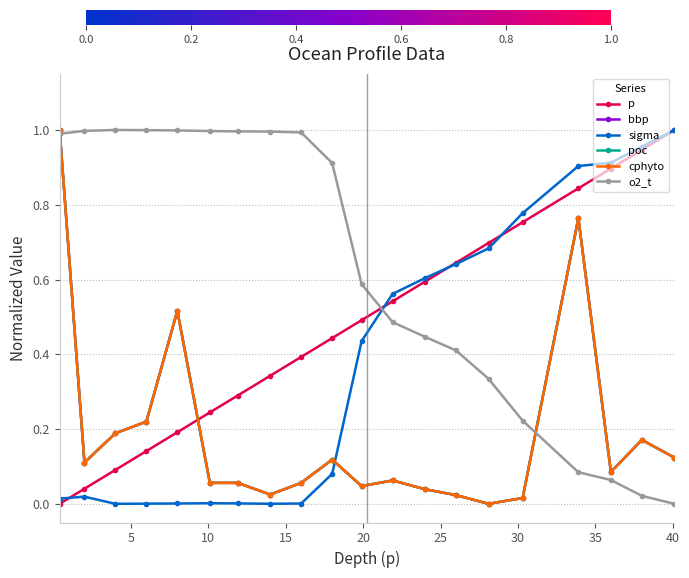

Reading left to right, transcribe all the data shown in this chart.

p: 0.0	0.0	0.1	0.1	0.2	0.2	0.3	0.3	0.4	0.4	0.5	0.5	0.6	0.6	0.7	0.8	0.8	0.9	0.9	1.0
bbp: 1.0	0.1	0.2	0.2	0.5	0.1	0.1	0.0	0.1	0.1	0.0	0.1	0.0	0.0	0.0	0.0	0.8	0.1	0.2	0.1
sigma: 0.0	0.0	0.0	0.0	0.0	0.0	0.0	0.0	0.0	0.1	0.4	0.6	0.6	0.6	0.7	0.8	0.9	0.9	1.0	1.0
poc: 1.0	0.1	0.2	0.2	0.5	0.1	0.1	0.0	0.1	0.1	0.0	0.1	0.0	0.0	0.0	0.0	0.8	0.1	0.2	0.1
cphyto: 1.0	0.1	0.2	0.2	0.5	0.1	0.1	0.0	0.1	0.1	0.0	0.1	0.0	0.0	0.0	0.0	0.8	0.1	0.2	0.1
o2_t: 1.0	1.0	1.0	1.0	1.0	1.0	1.0	1.0	1.0	0.9	0.6	0.5	0.4	0.4	0.3	0.2	0.1	0.1	0.0	0.0